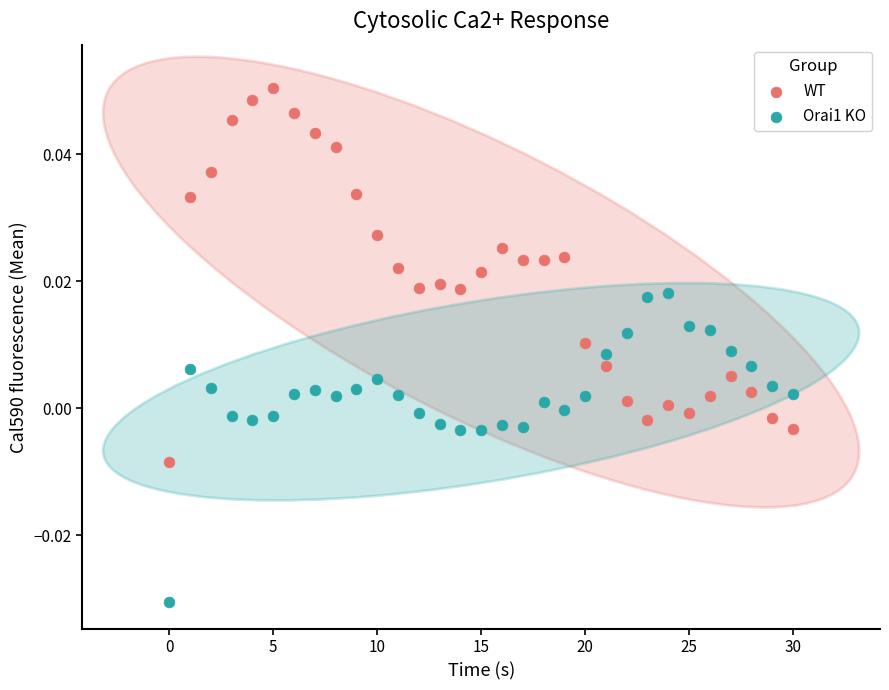

Which series contains the lowest Y value?

Orai1 KO